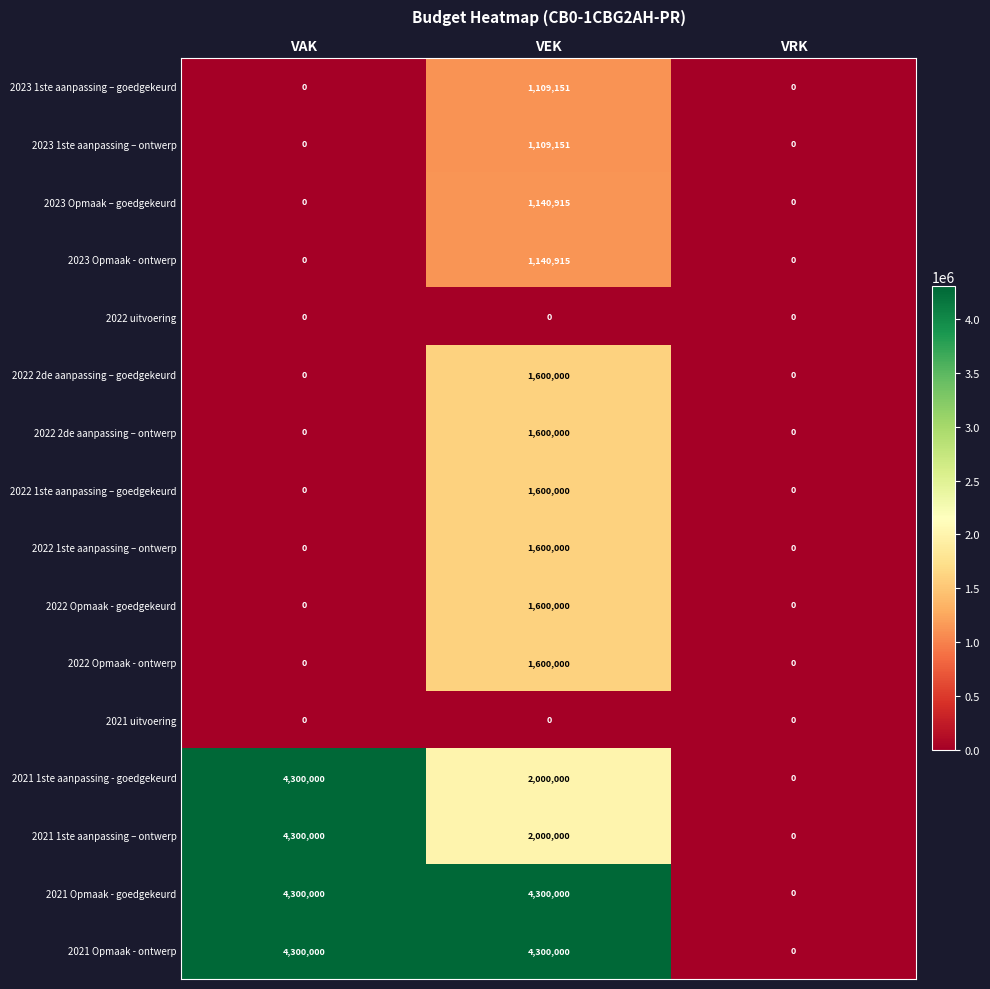

What is the difference between the highest and lowest values at VAK?

4300000